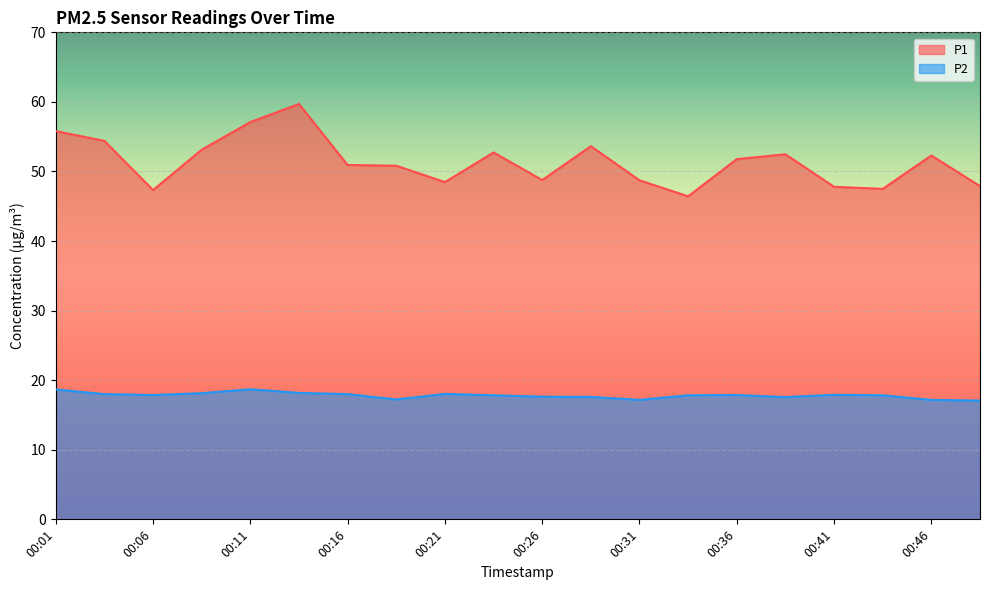

List the series in order of their peak value, highest first.

P1, P2